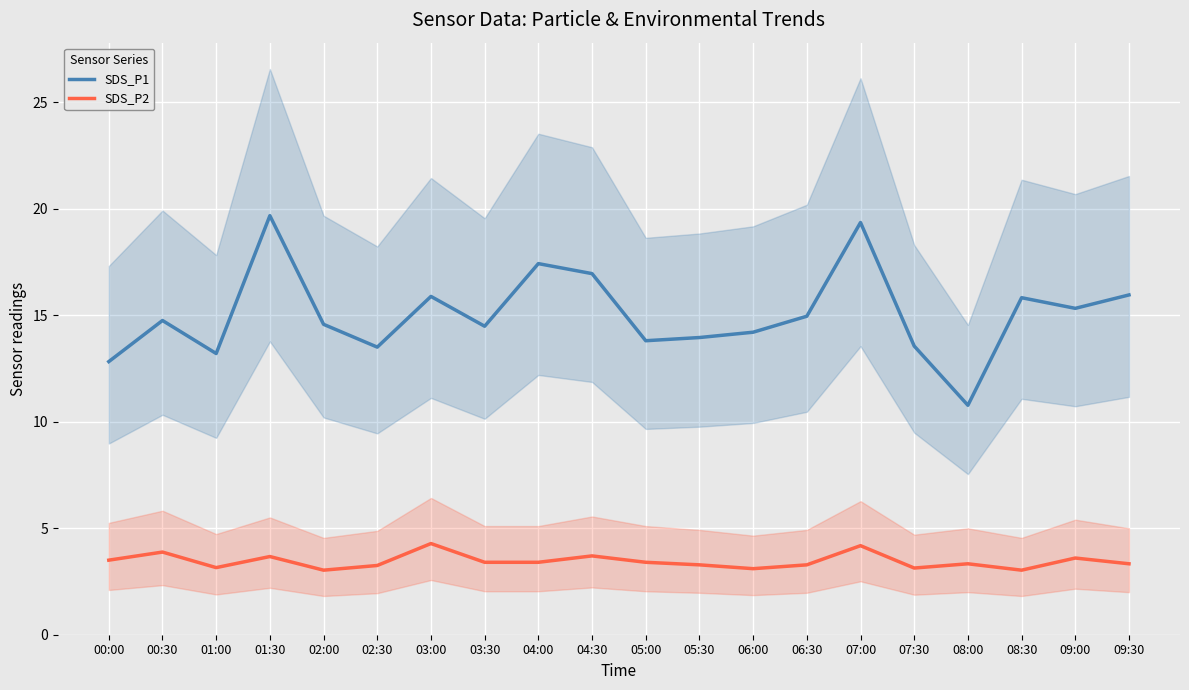

How many lines are shown in the chart?

2